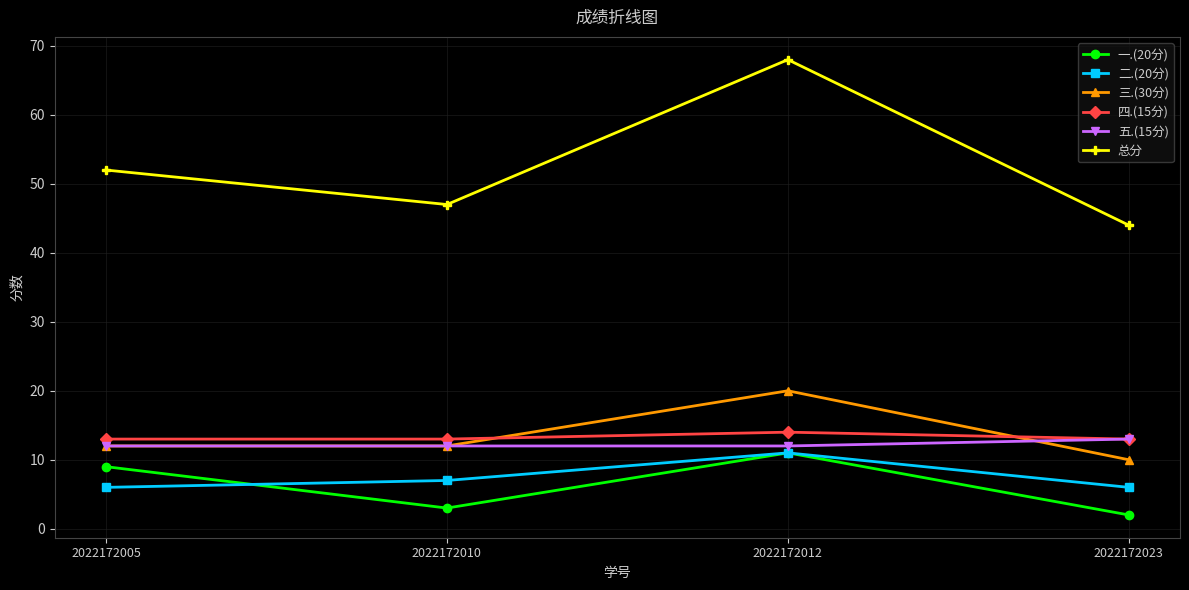

The value of 五.(15分) at 2022172010 is 18. True or false?

False